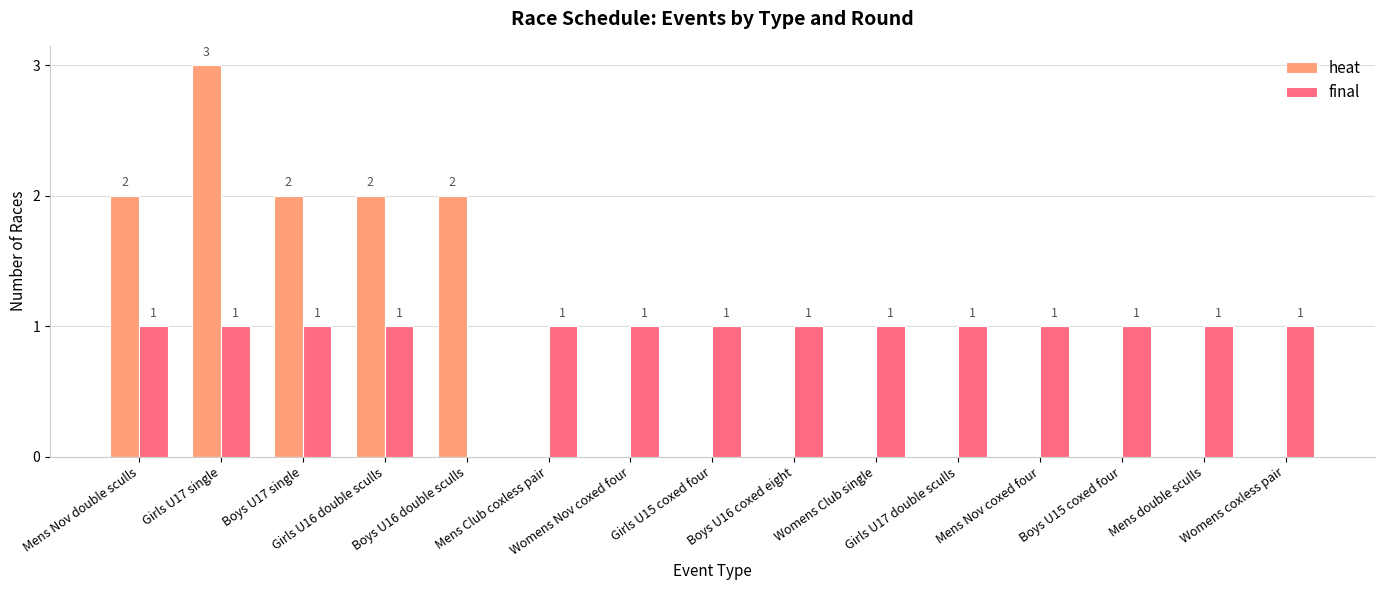

How many final values are between 1 and 2?

14